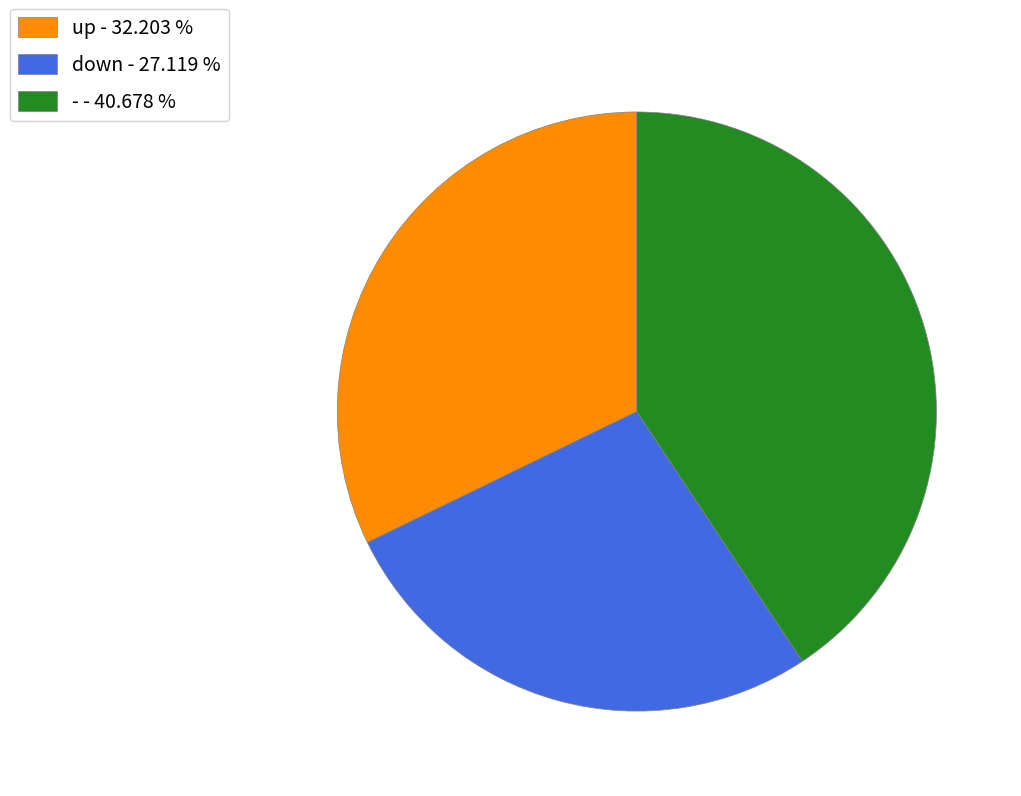

True or false: up accounts for 19% of the total.

False